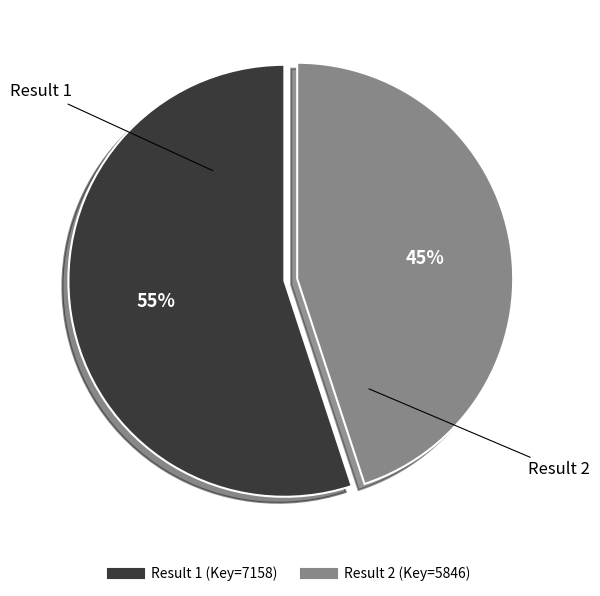

Does any single category account for the majority?

Yes